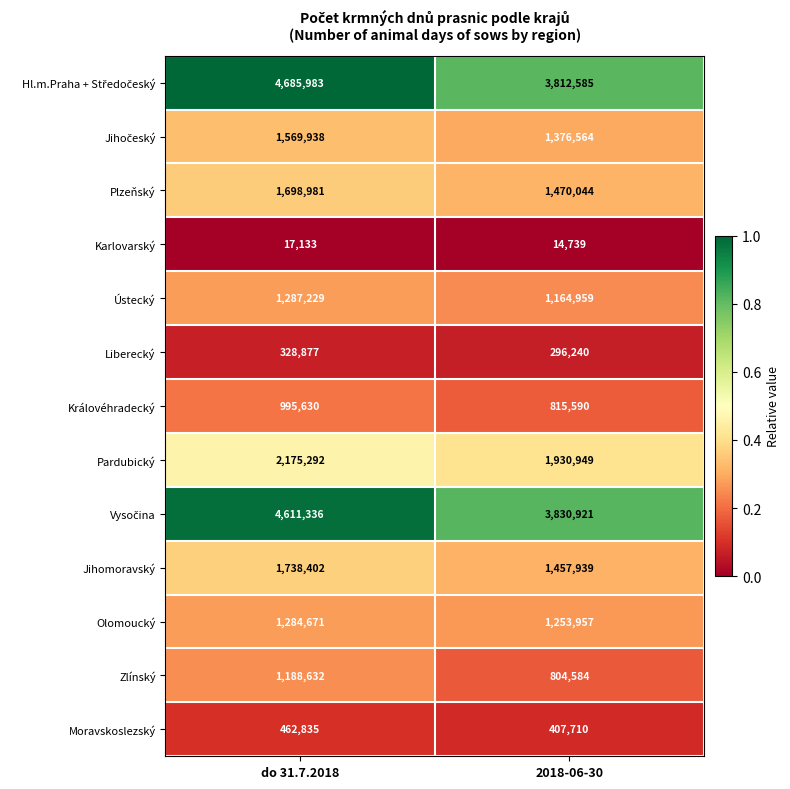

Is the value of Moravskoslezský at do 31.7.2018 greater than the value of Ústecký at do 31.7.2018?

No